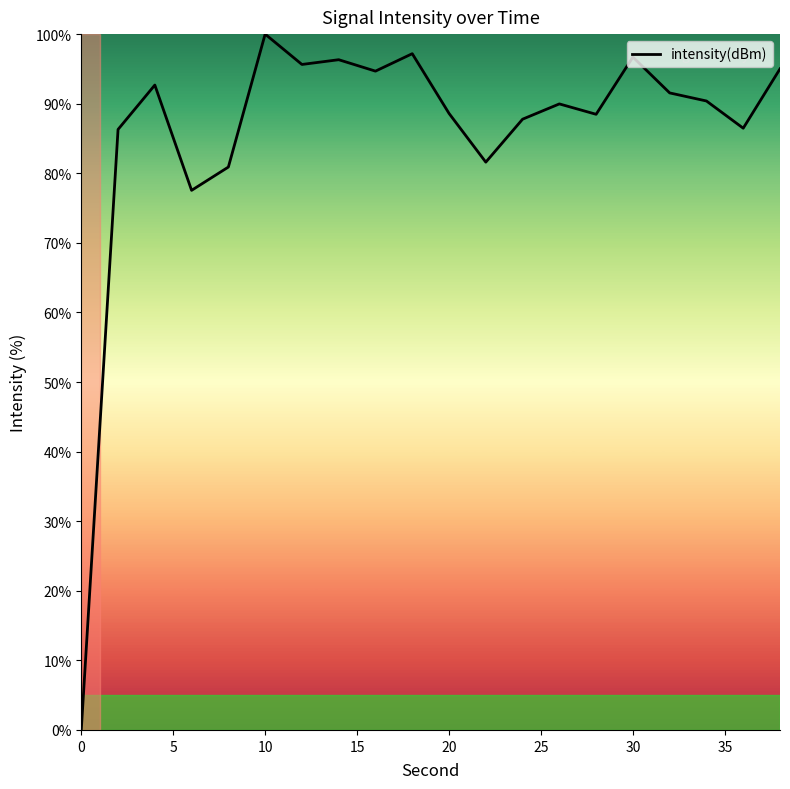

What is the difference between the maximum and minimum values?

100.0